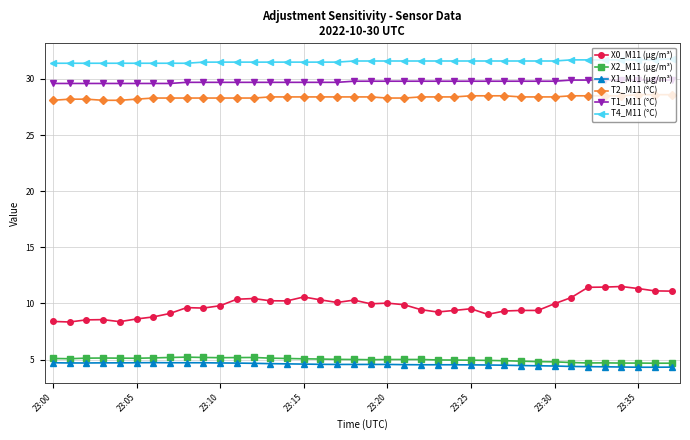

True or false: X2_M11 (μg/m³) and T4_M11 (°C) intersect in this chart.

False